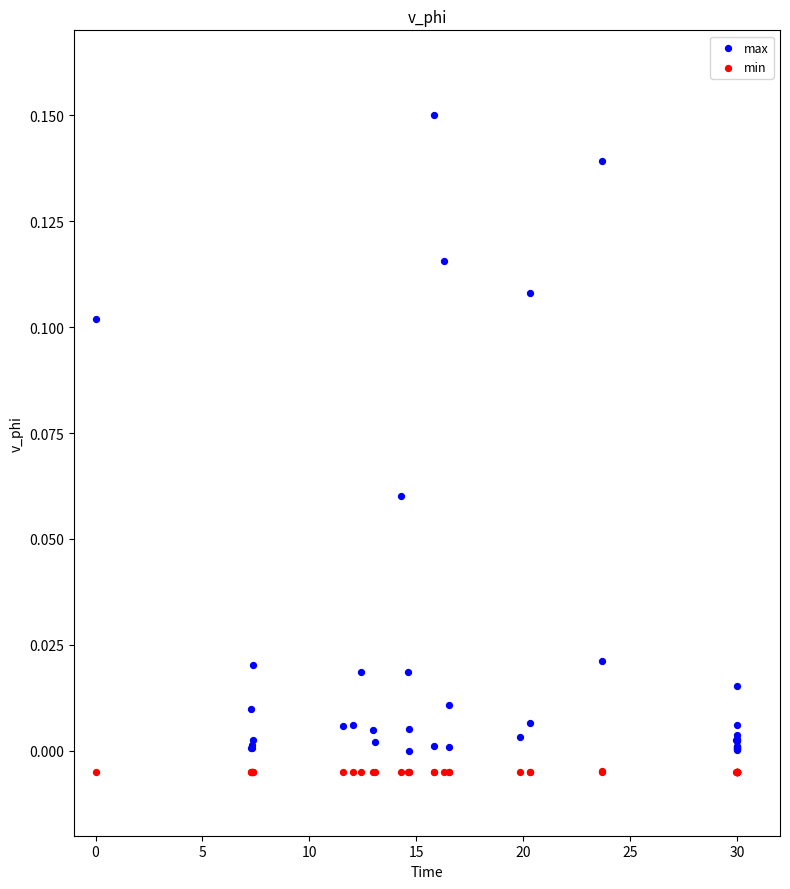

What are all the series names shown in the legend?

max, min